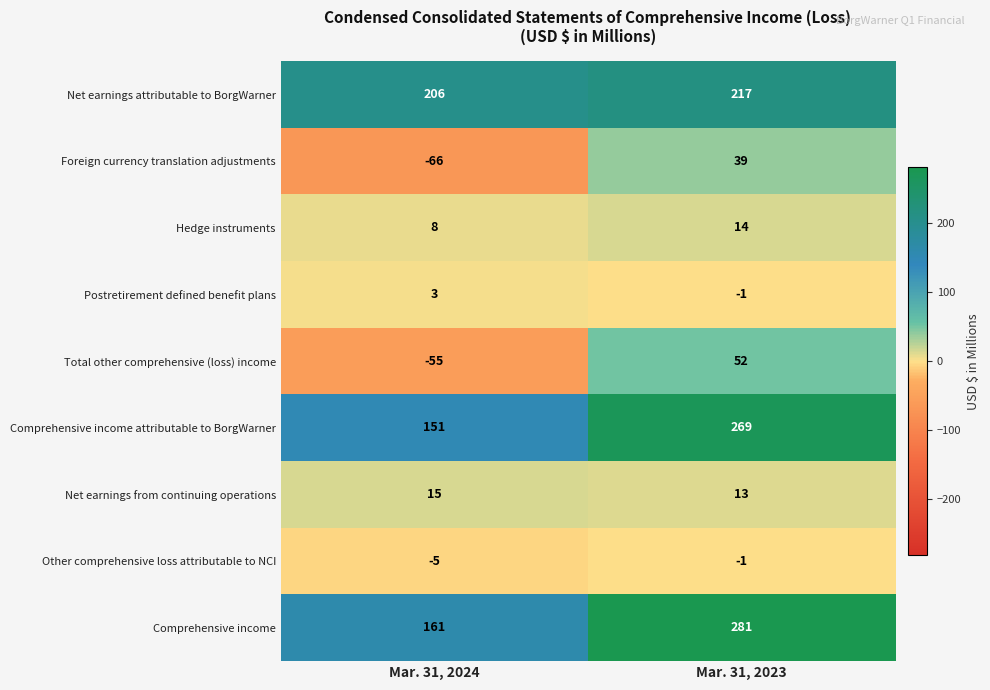

Reading left to right, what are all the values shown in this chart?

Net earnings attributable to BorgWarner: 206	217
Foreign currency translation adjustments: -66	39
Hedge instruments: 8	14
Postretirement defined benefit plans: 3	-1
Total other comprehensive (loss) income: -55	52
Comprehensive income attributable to BorgWarner: 151	269
Net earnings from continuing operations: 15	13
Other comprehensive loss attributable to NCI: -5	-1
Comprehensive income: 161	281